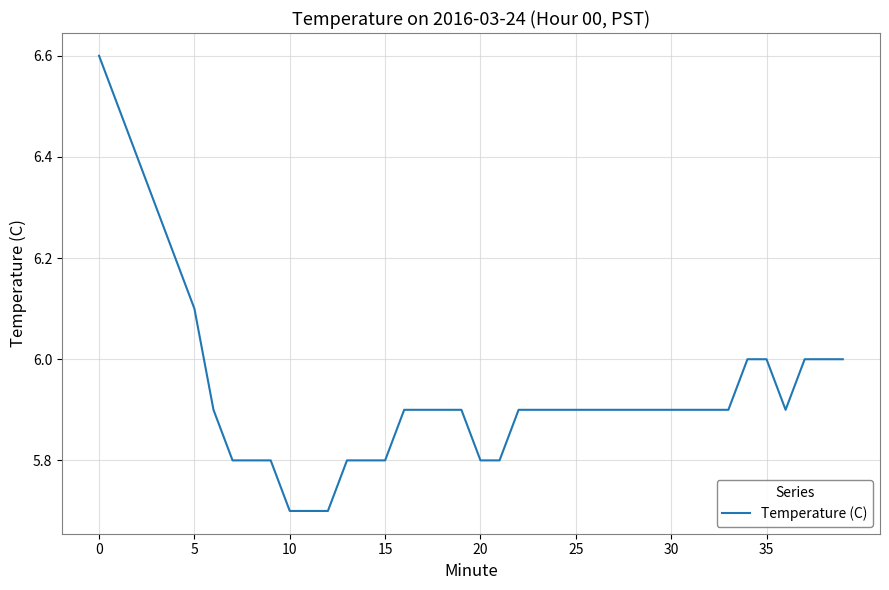

How many series are shown in this chart?

1